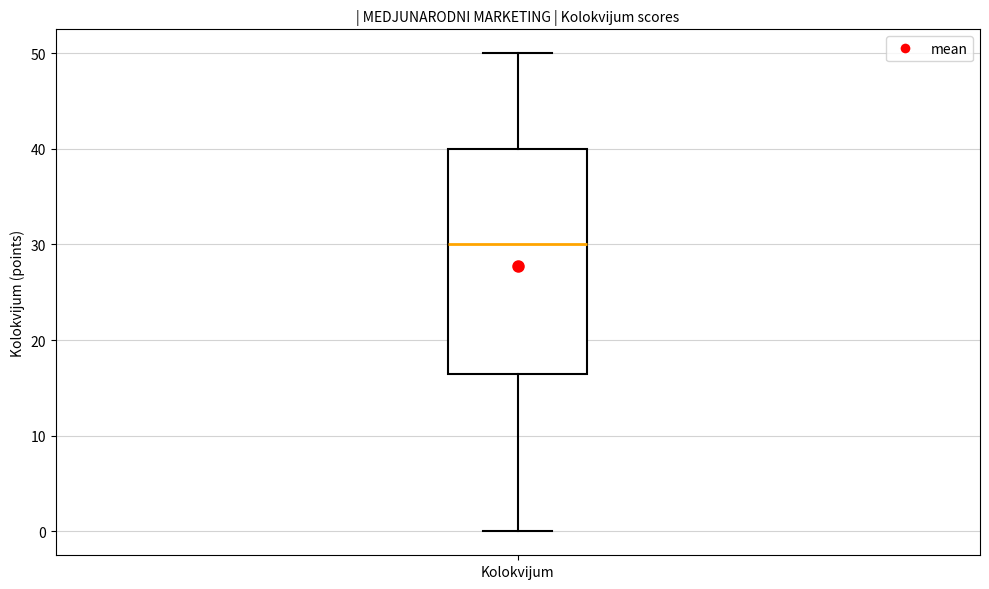

Transcribe this box plot: give where the median line is, the range the box spans, and where the two whiskers end, as read against the y-axis. The values are not printed on the chart, so give them approximately, as read against the axis.

median 30, box 17 to 40, whiskers 0 to 50